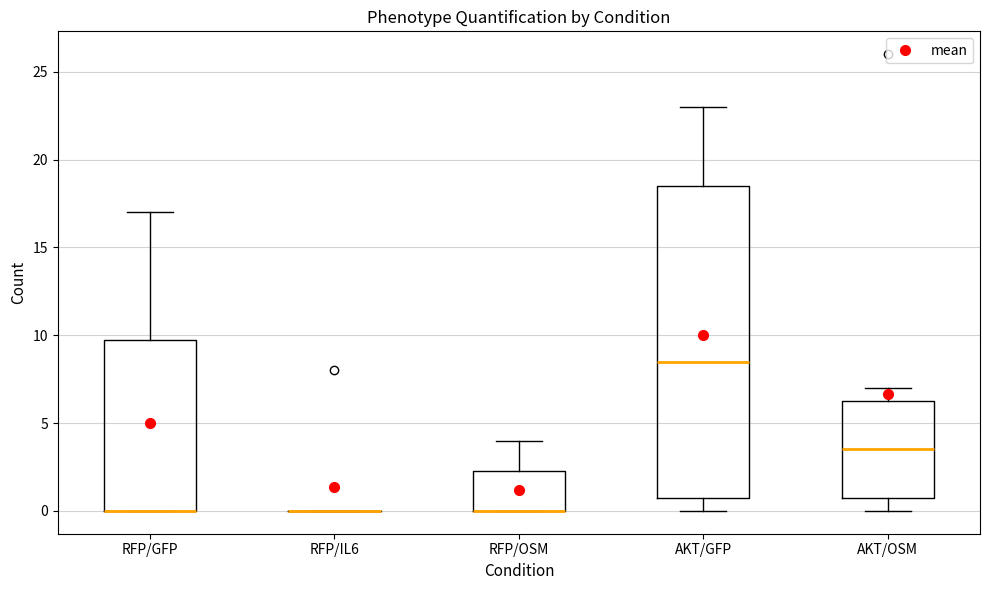

Reading left to right, read every box against the y-axis: the position of its median line, the range the box covers, and the ends of its whiskers. The values are not printed on the chart, so give them approximately, as read against the axis.

RFP/GFP: median 0.0 (drawn on the box's lower edge), box 0.0 to 10.0, whiskers 0.0 to 17.0
RFP/IL6: box collapsed to a line at 0.0, whiskers 0.0 to 0.0
RFP/OSM: median 0.0 (drawn on the box's lower edge), box 0.0 to 2.5, whiskers 0.0 to 4.0
AKT/GFP: median 8.5, box 1.0 to 18.5, whiskers 0.0 to 23.0
AKT/OSM: median 3.5, box 1.0 to 6.5, whiskers 0.0 to 7.0